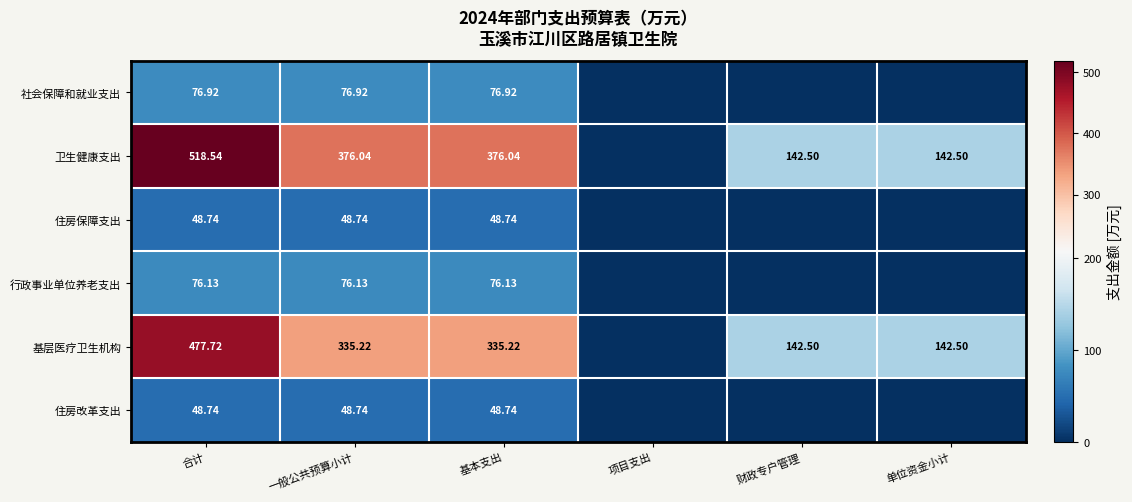

The value of 卫生健康支出 at 基本支出 is 376.0. True or false?

True